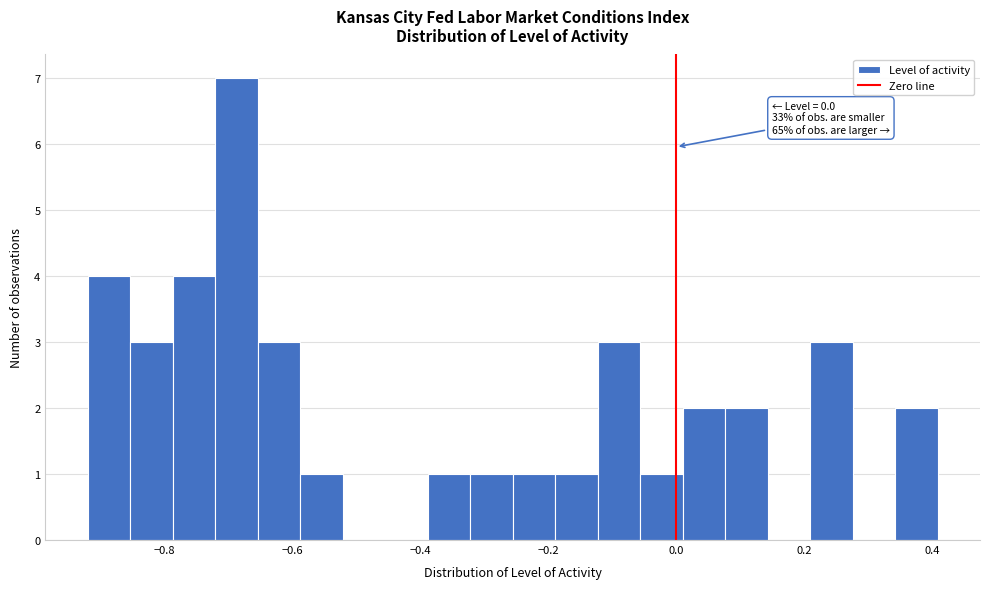

Read against the x-axis, roughly where is the centre of the tallest bar?

-0.68